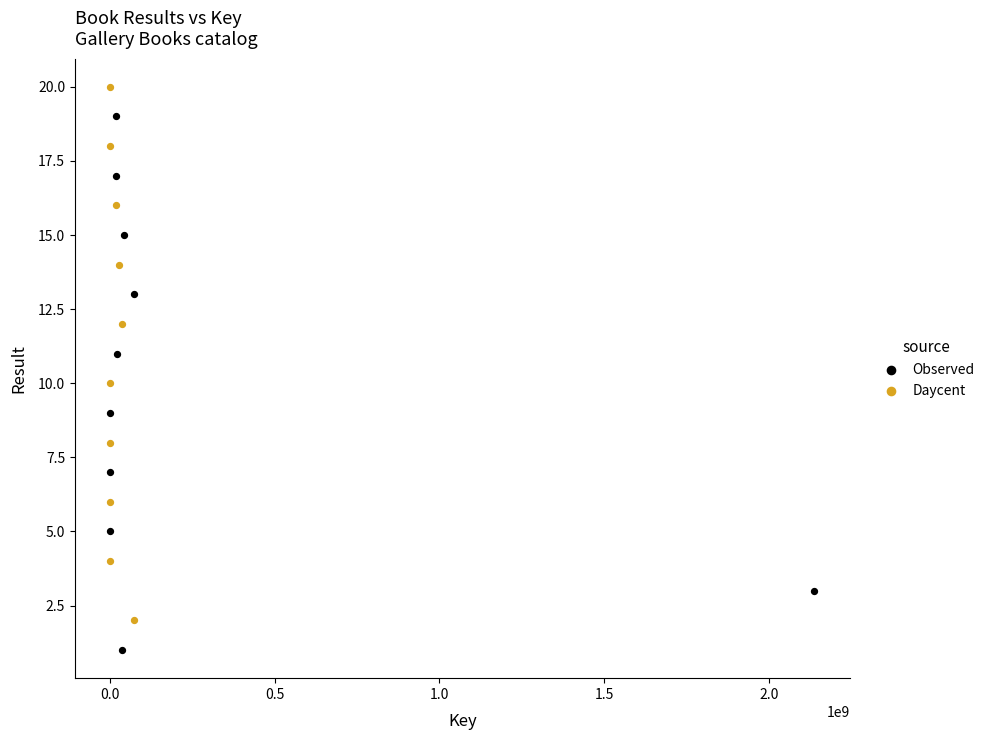

Which series contains the highest Y value?

Daycent